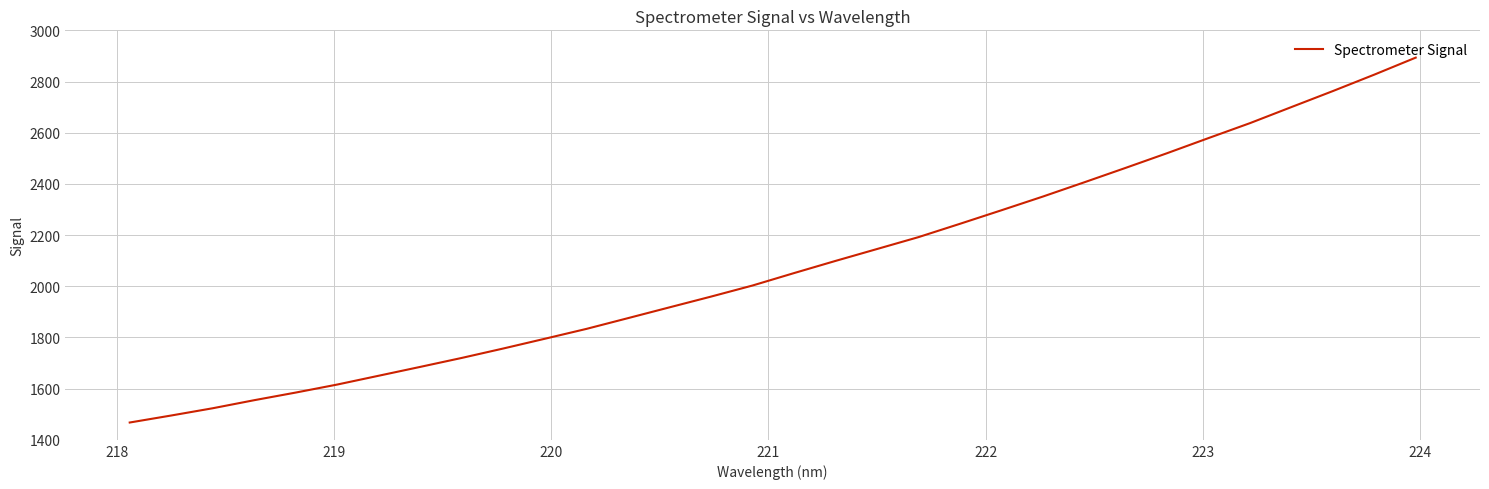

What is the difference between the maximum and minimum values?

1425.7